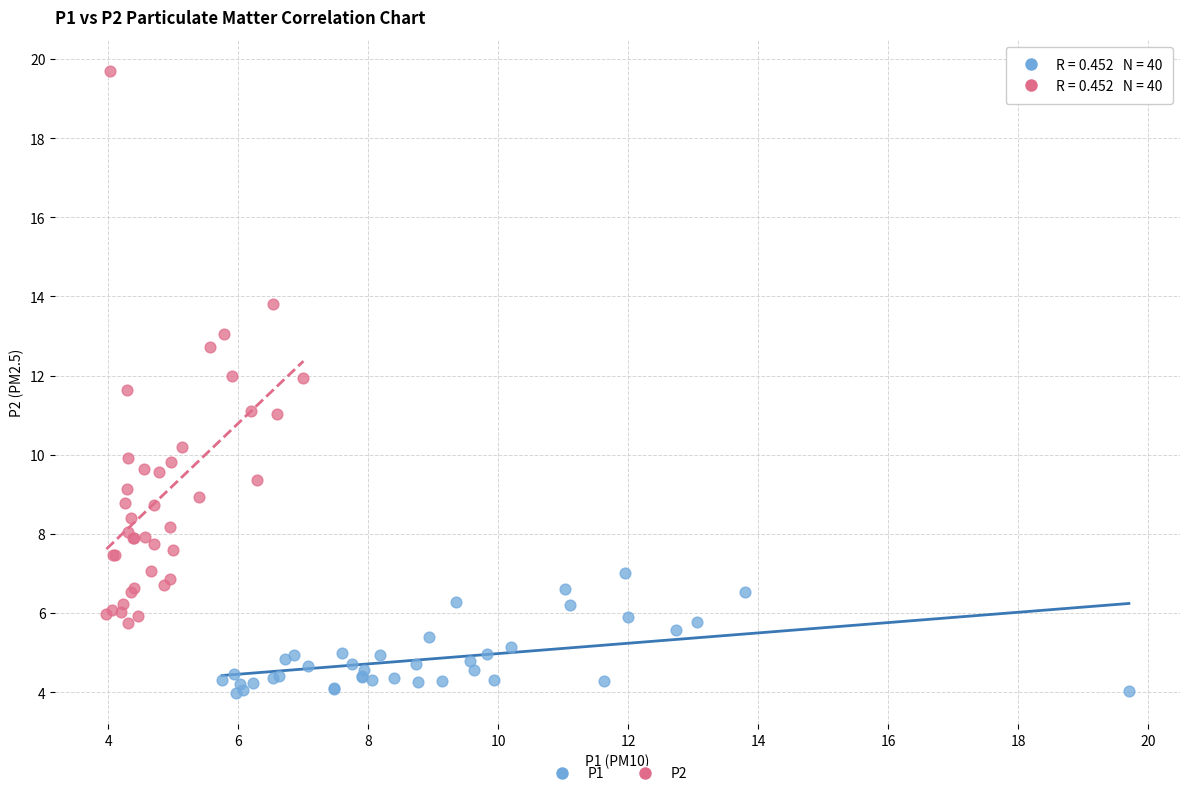

Which series has the widest spread of Y values?

P2